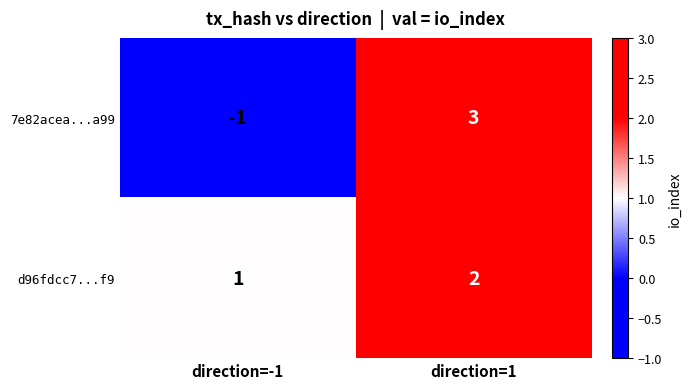

The 7e82acea...a99 series shows -2 at direction=-1. True or false?

False